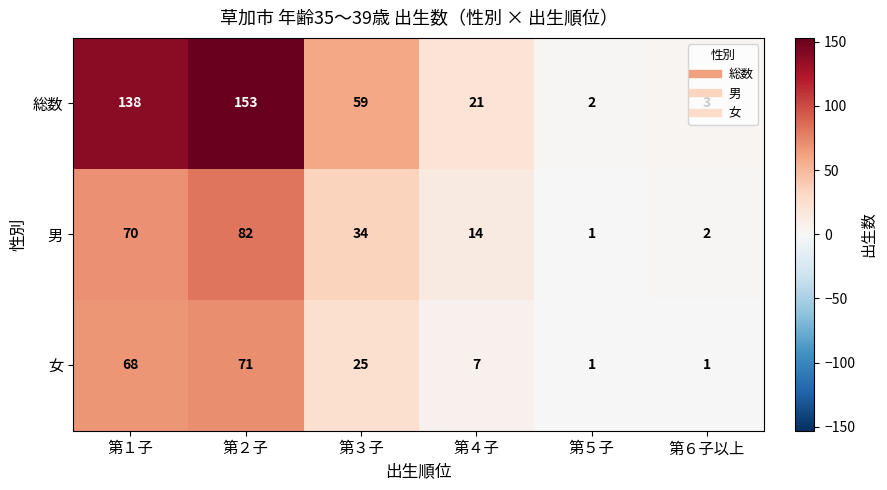

Which series has the largest total across all categories?

総数